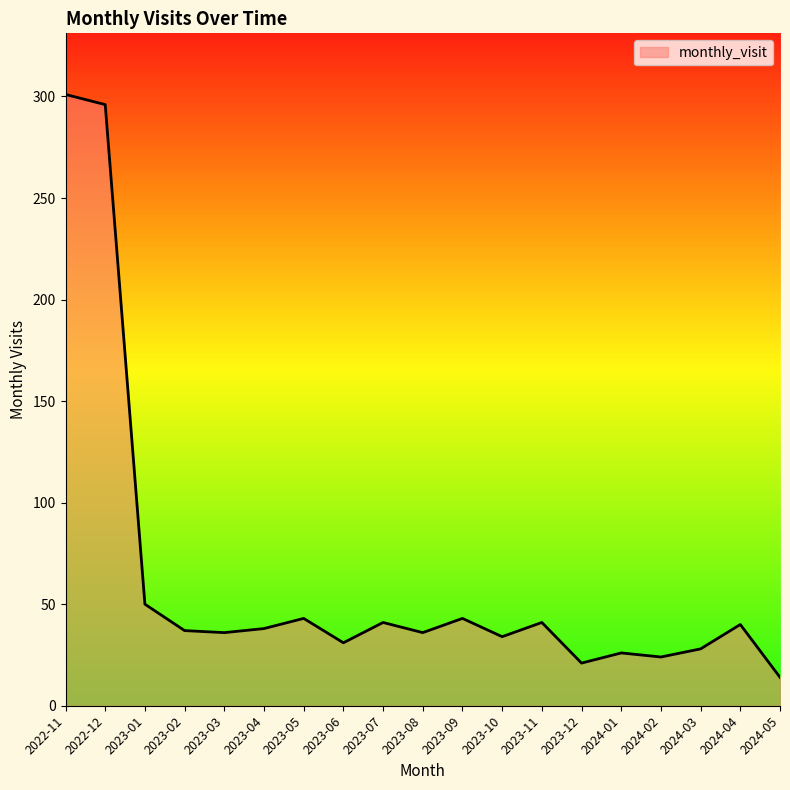

What is the maximum value shown in the chart?

301